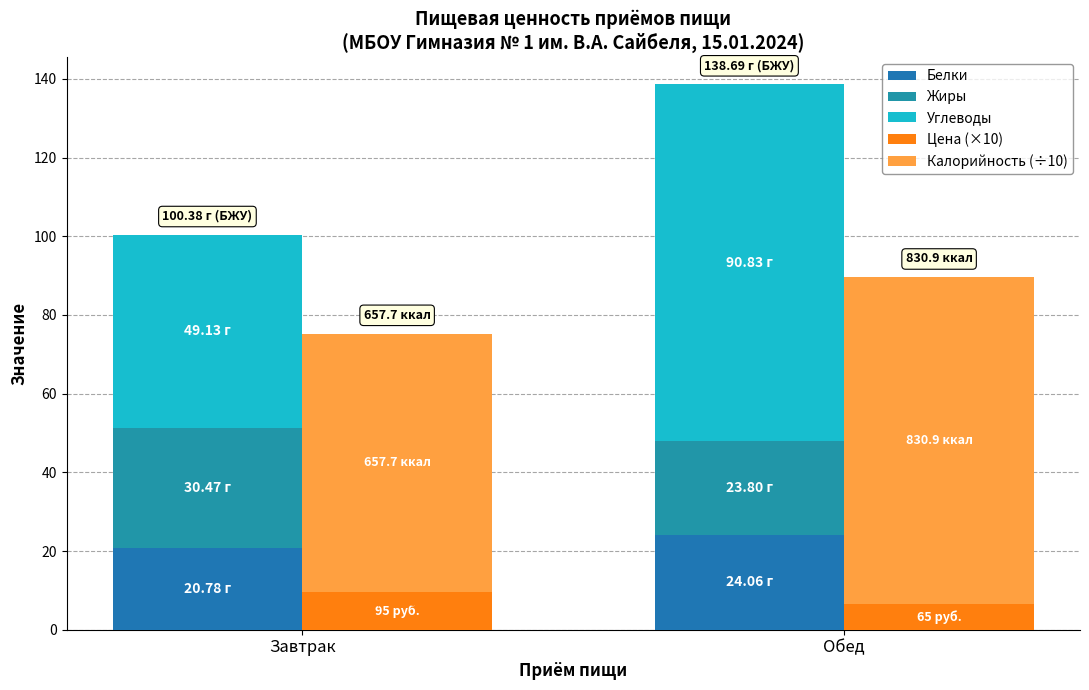

The Белки series shows 28.2 at Завтрак. True or false?

False